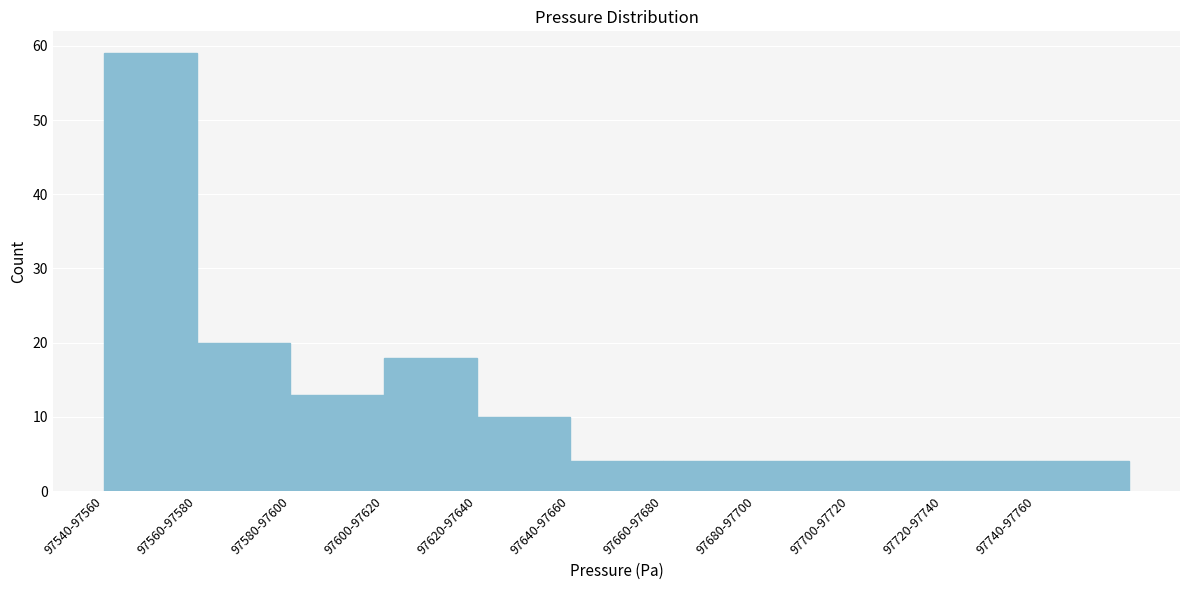

Reading right to left, transcribe all the data shown in this chart.

97740-97760=4	97720-97740=4	97700-97720=4	97680-97700=4	97660-97680=4	97640-97660=4	97620-97640=10	97600-97620=18	97580-97600=13	97560-97580=20	97540-97560=59